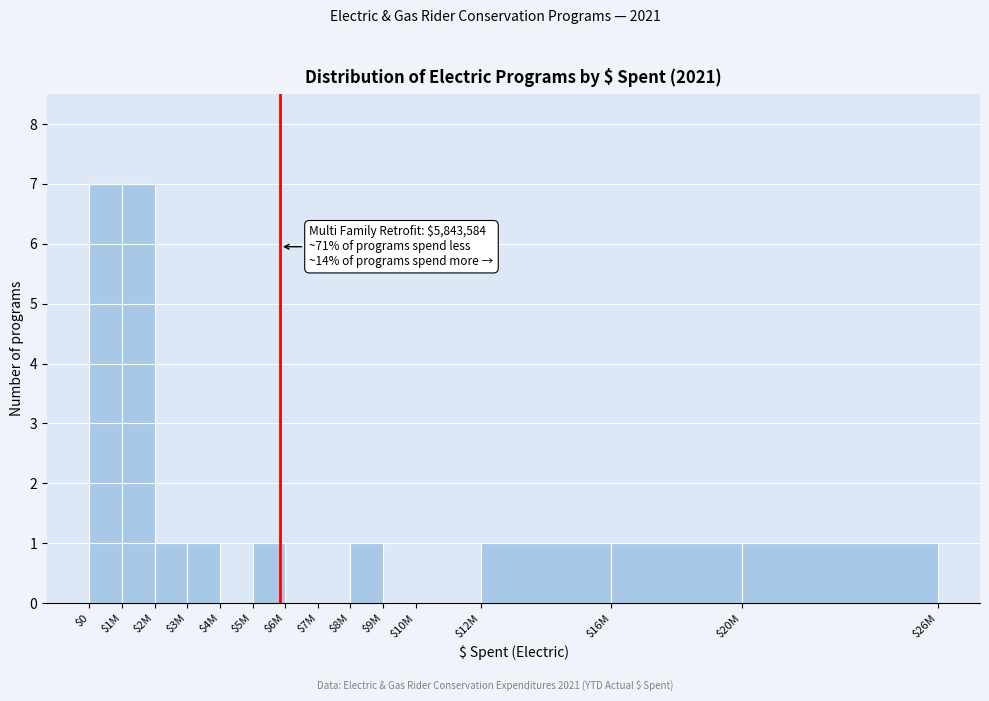

What is the greatest value displayed?

7